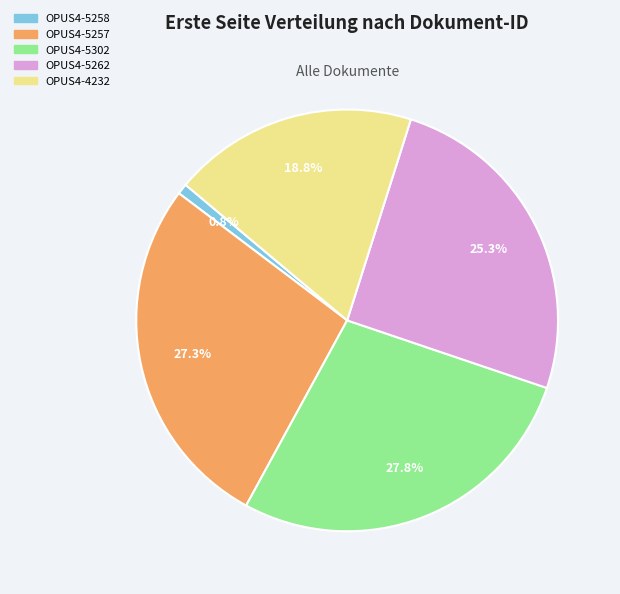

Count the number of slices in the pie.

5